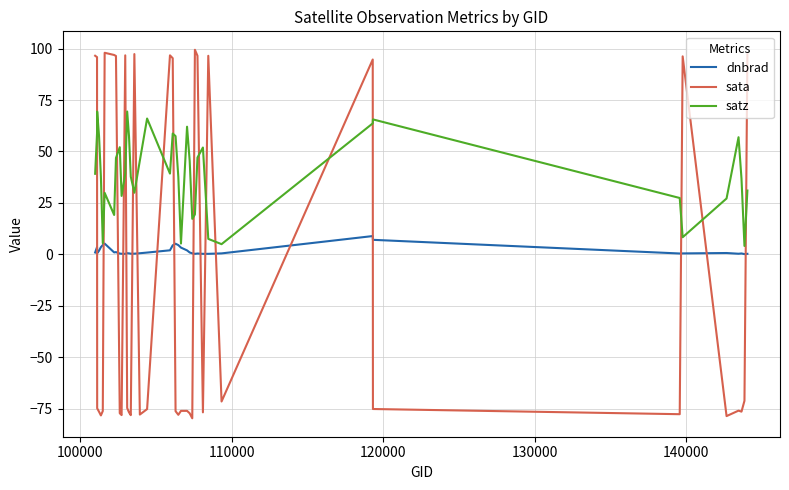

List the series in order of their overall mean, lowest first.

sata, dnbrad, satz